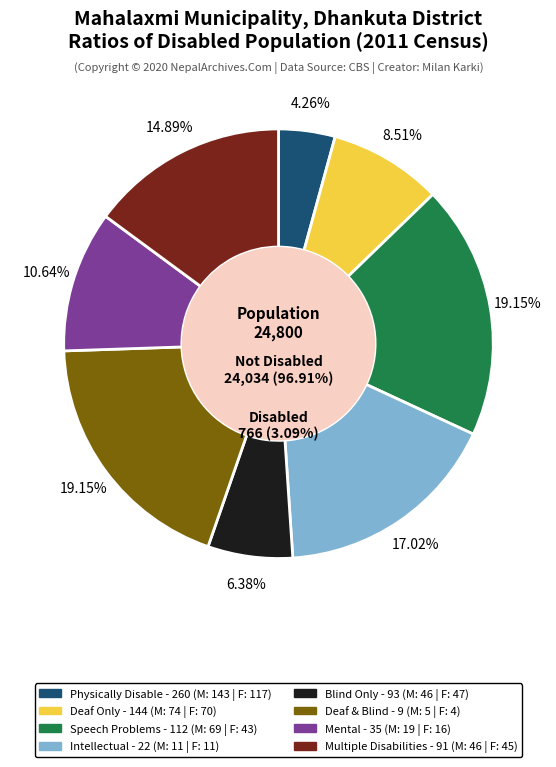

What is the change in value from 4 to 6?

+2